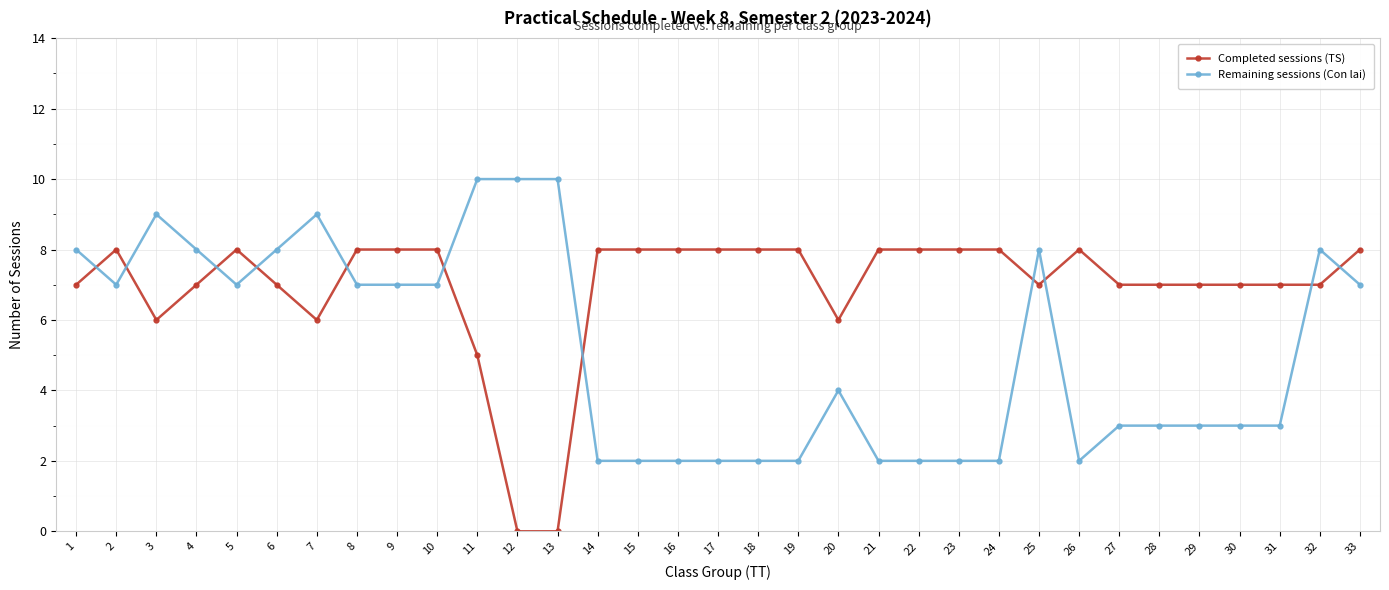

How many lines are shown in the chart?

2